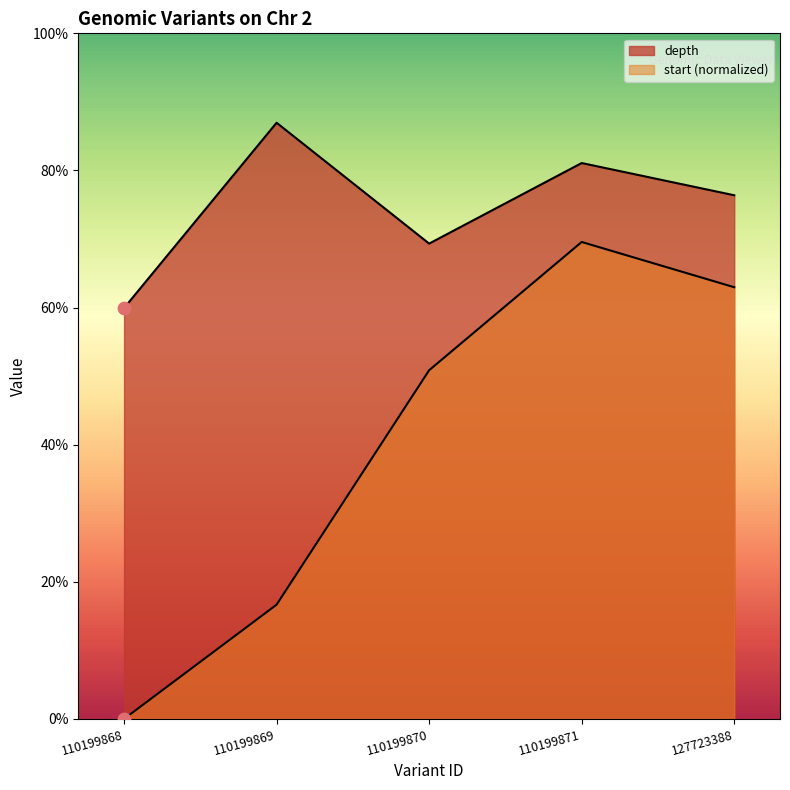

Is the value of depth at 127723388 greater than the value of start at 110199868?

Yes